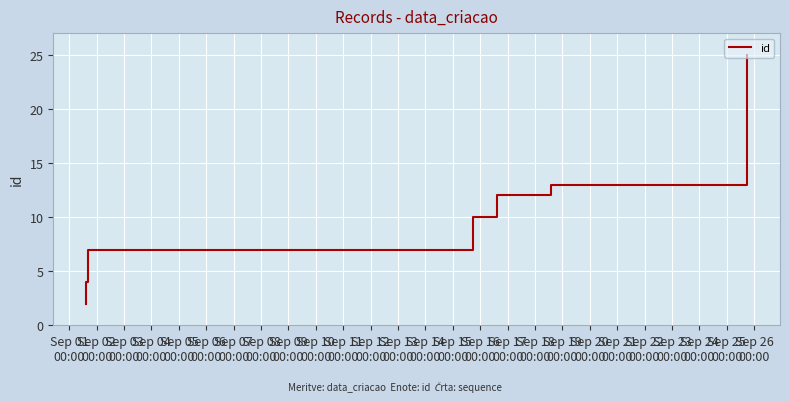

Reading left to right, list all the values displayed in this chart.

2	4	7	9	10	11	12	13	14	15	16	17	18	19	20	21	22	23	24	25